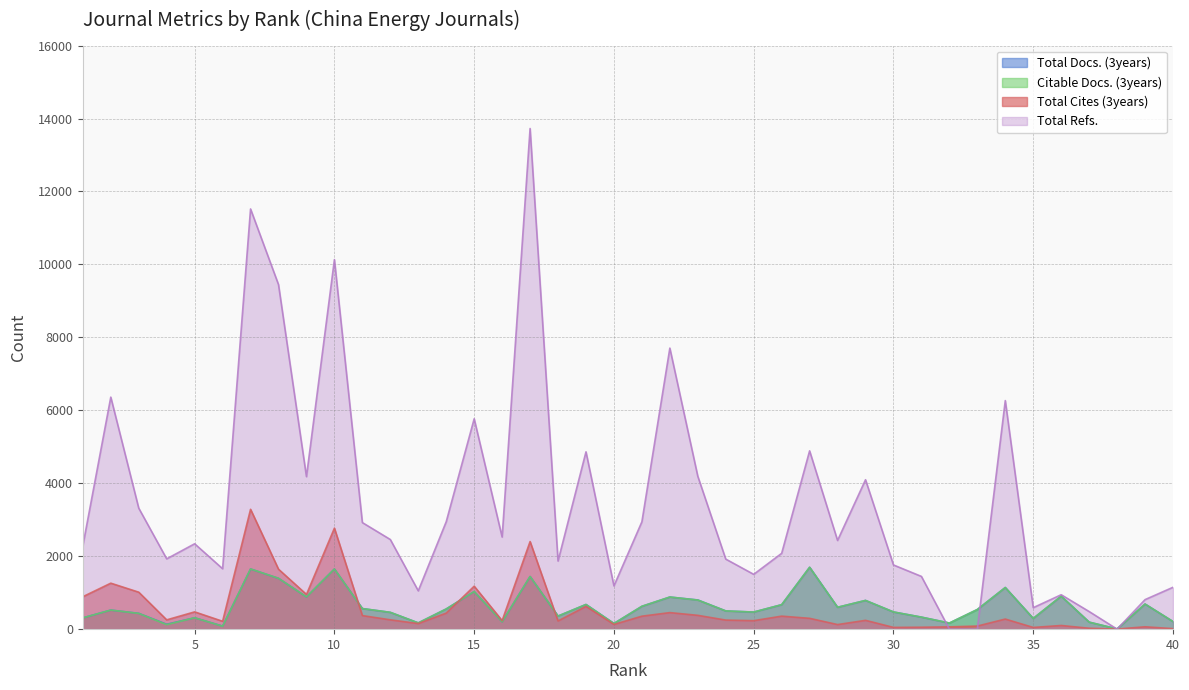

List the labels in order of Total Docs. (3years) value, smallest first.

38, 6, 4, 20, 32, 13, 37, 16, 40, 35, 1, 5, 31, 18, 3, 12, 25, 30, 24, 2, 33, 14, 11, 28, 21, 26, 19, 39, 29, 23, 22, 9, 36, 15, 34, 8, 17, 10, 7, 27